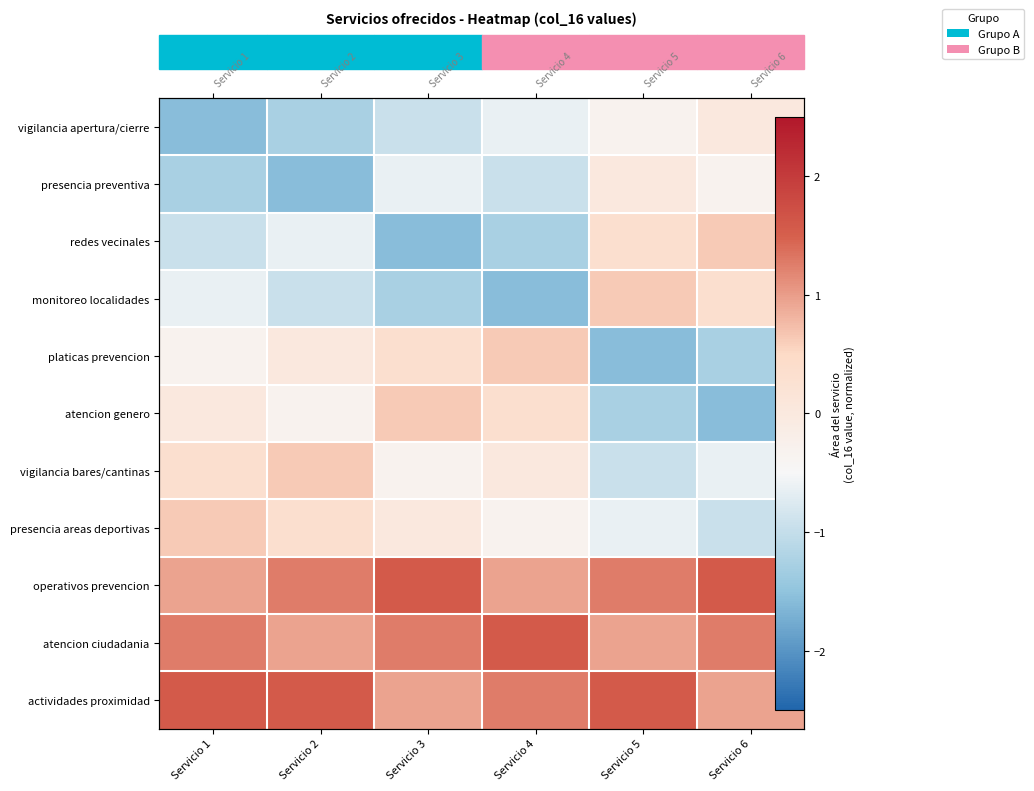

How many negative values does the platicas prevencion series have?

3